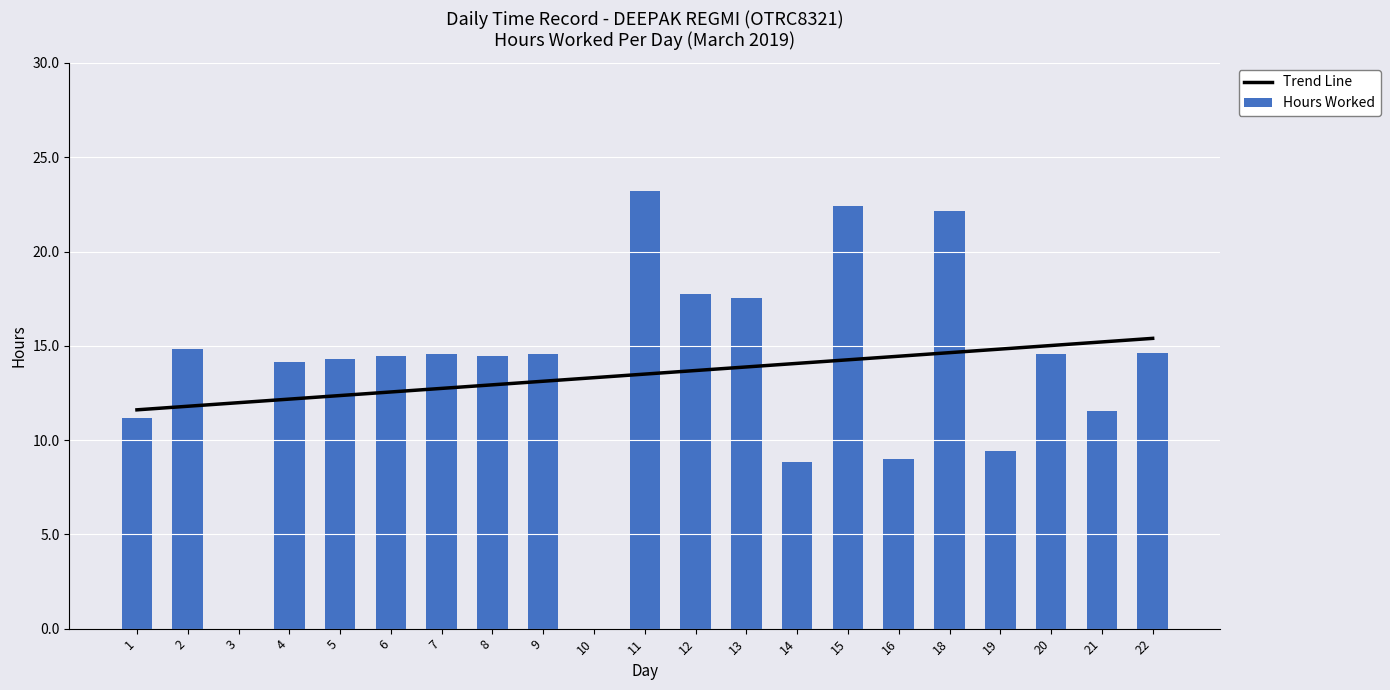

At which category is the sum across all series the highest?

18